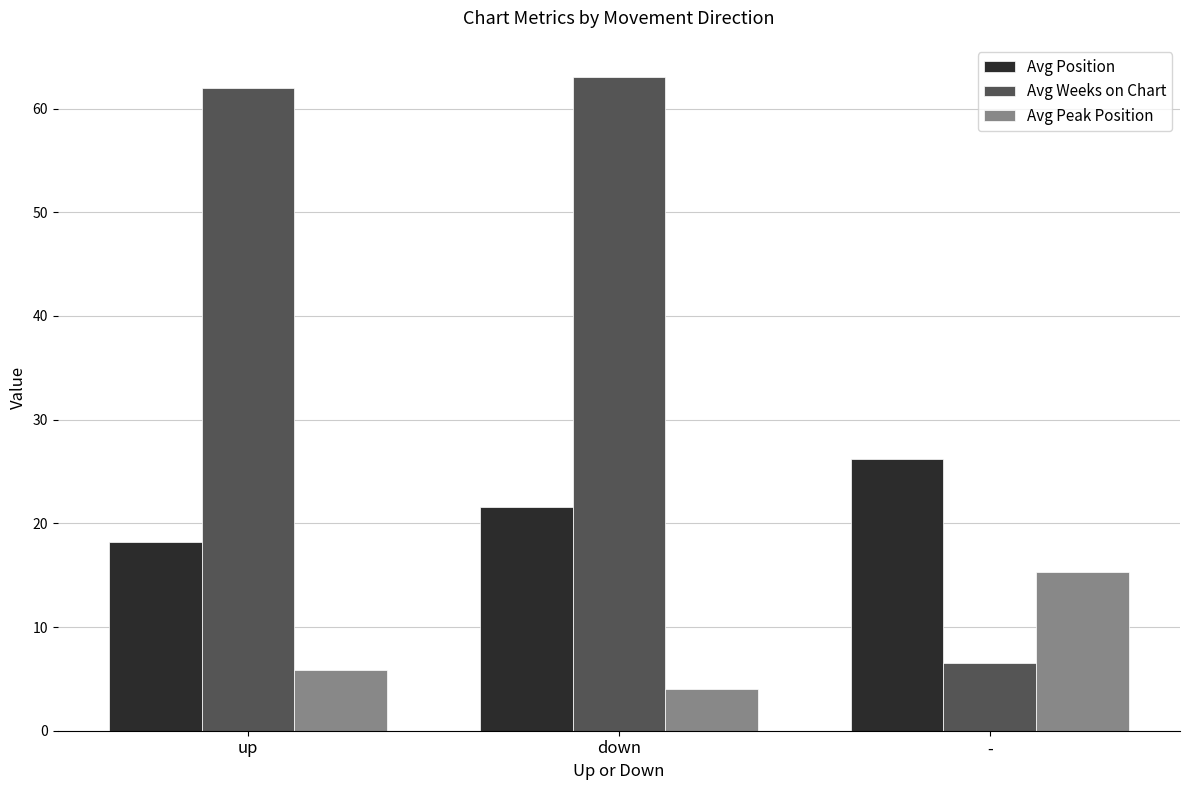

Rank the series at down from highest to lowest value.

Avg Weeks on Chart, Avg Position, Avg Peak Position